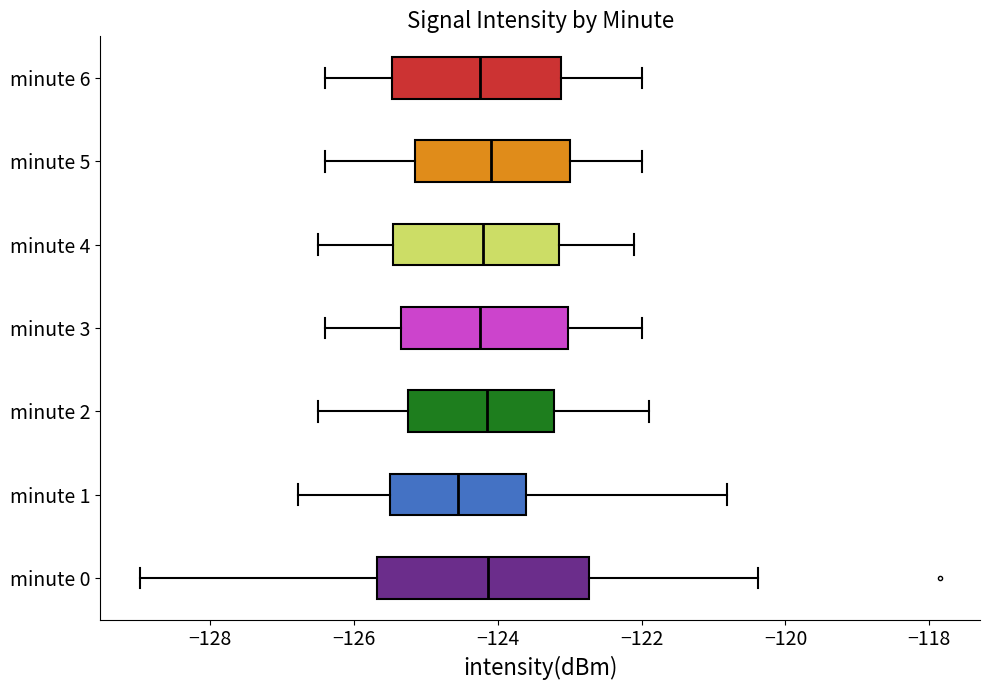

Reading bottom to top, transcribe this box plot: for each box, give where its median line is, the range the box spans, and where its two whiskers end, as read against the x-axis. The values are not printed on the chart, so give them approximately, as read against the axis.

minute 0: median -124.2, box -125.6 to -122.8, whiskers -129.0 to -120.4
minute 1: median -124.6, box -125.4 to -123.6, whiskers -126.8 to -120.8
minute 2: median -124.2, box -125.2 to -123.2, whiskers -126.4 to -121.8
minute 3: median -124.2, box -125.4 to -123.0, whiskers -126.4 to -122.0
minute 4: median -124.2, box -125.4 to -123.2, whiskers -126.4 to -122.0
minute 5: median -124.0, box -125.2 to -123.0, whiskers -126.4 to -122.0
minute 6: median -124.2, box -125.4 to -123.2, whiskers -126.4 to -122.0